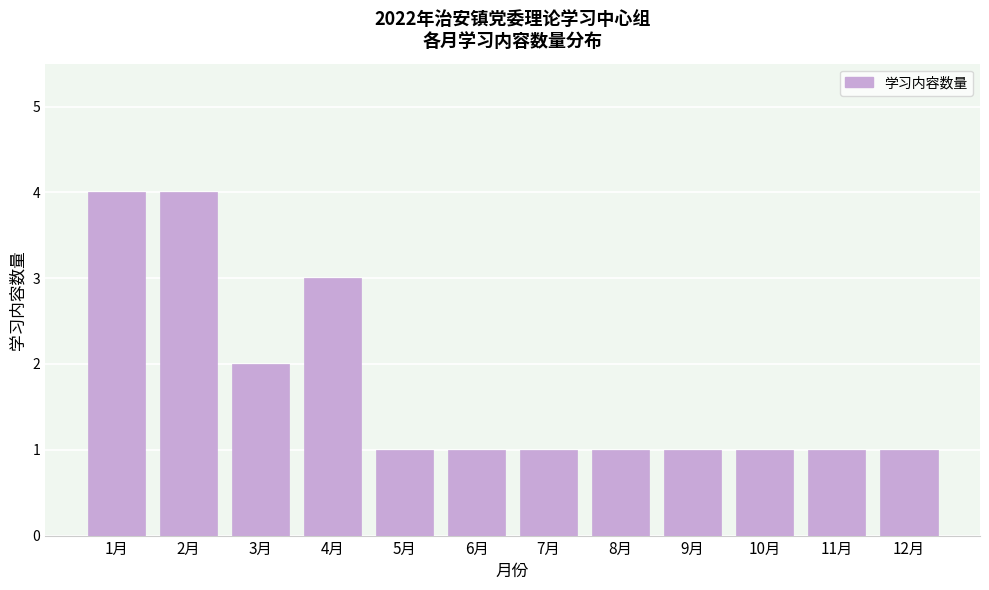

Reading left to right, extract all data points from this chart.

1月=4	2月=4	3月=2	4月=3	5月=1	6月=1	7月=1	8月=1	9月=1	10月=1	11月=1	12月=1